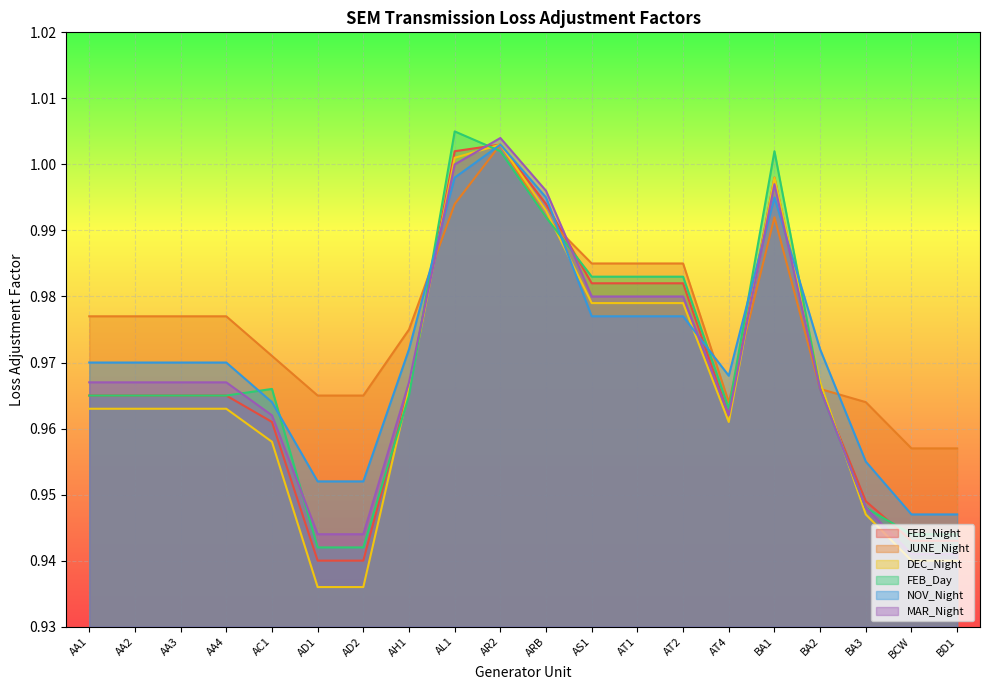

Where is MAR_Night nearest to the value 0?

BCW